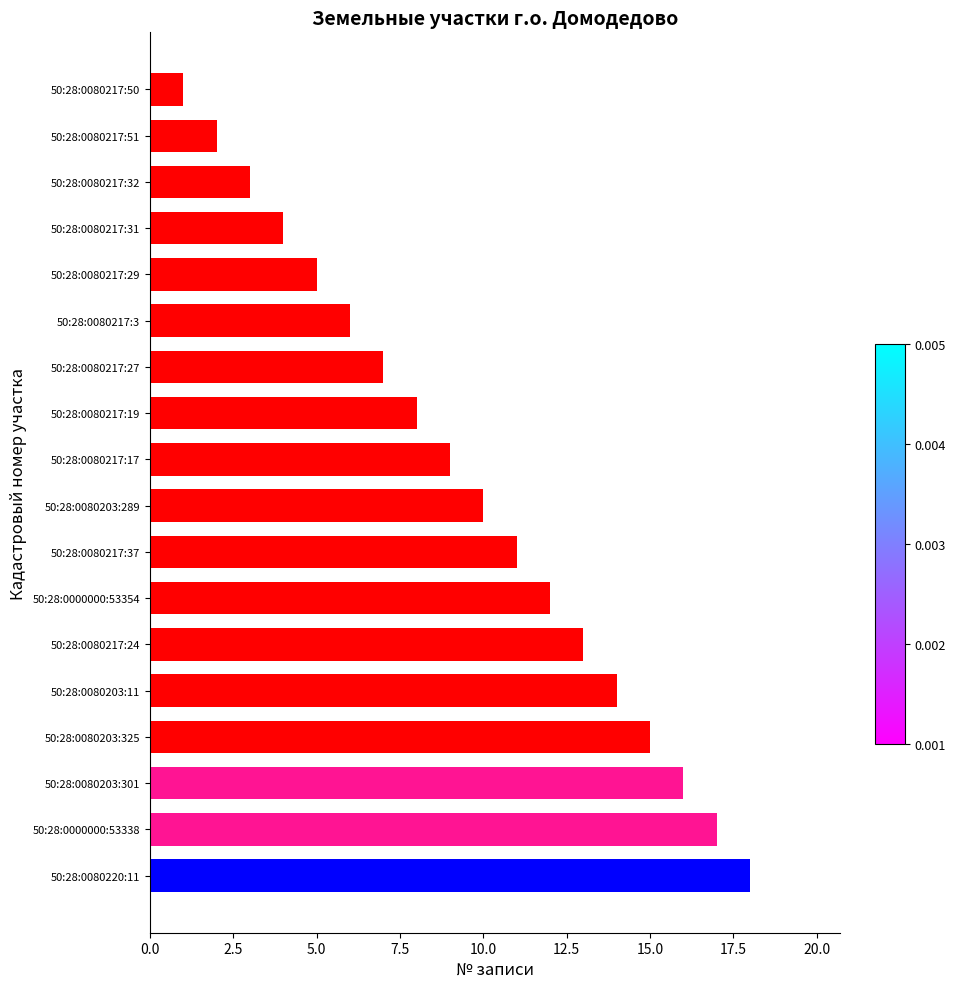

True or false: the data shows 2 at 50:28:0080217:51.

True